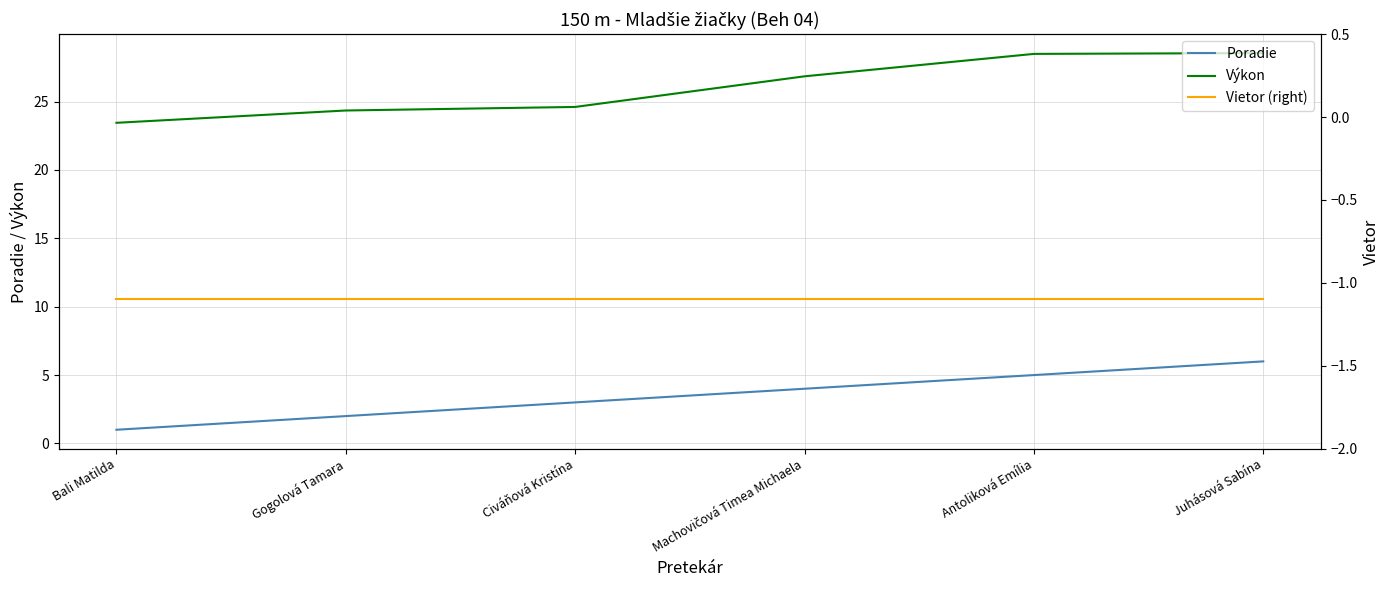

What is the label of the 1st point from the right?

Juhásová Sabína